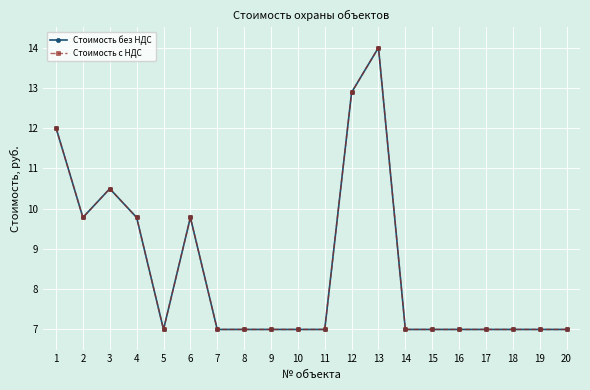

Which series changed the most between 7 and 20?

Стоимость без НДС